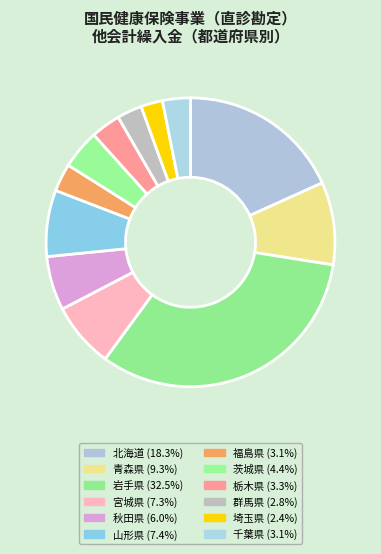

What portion of the pie excludes 埼玉県?

97.6%